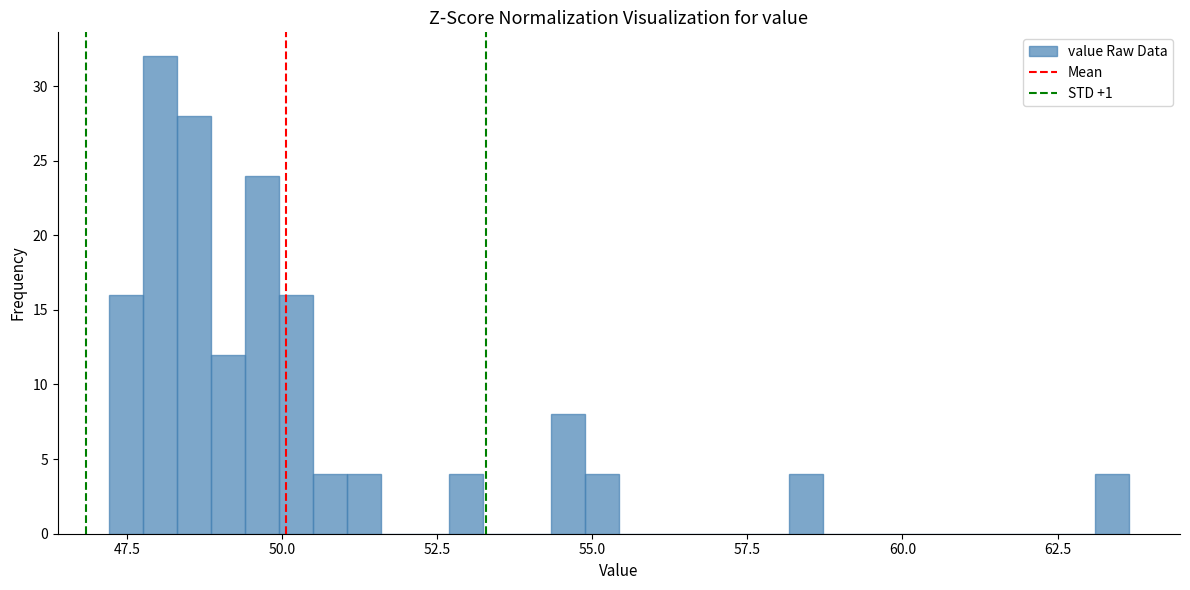

Read against the x-axis, roughly where is the centre of the tallest bar?

48.0